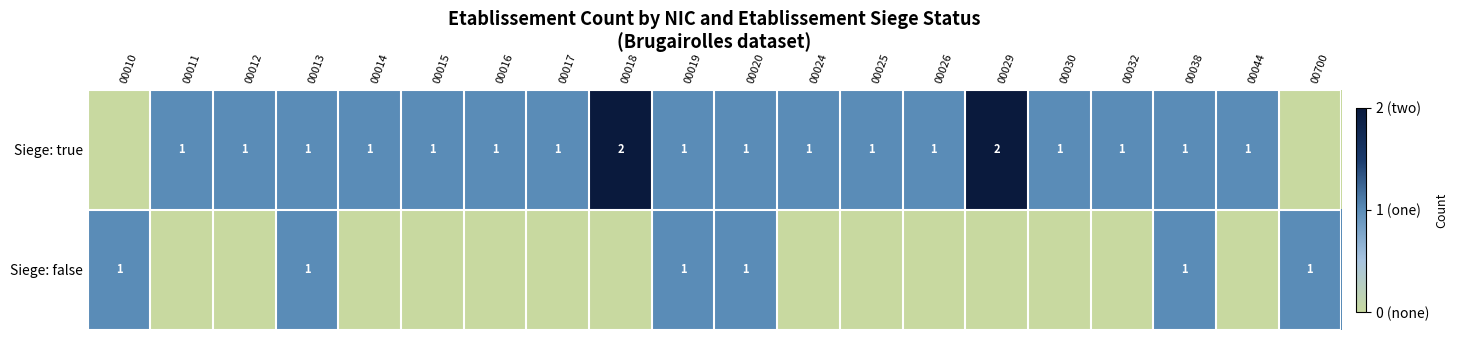

The value of Siege: false at 00700 is 0. True or false?

False